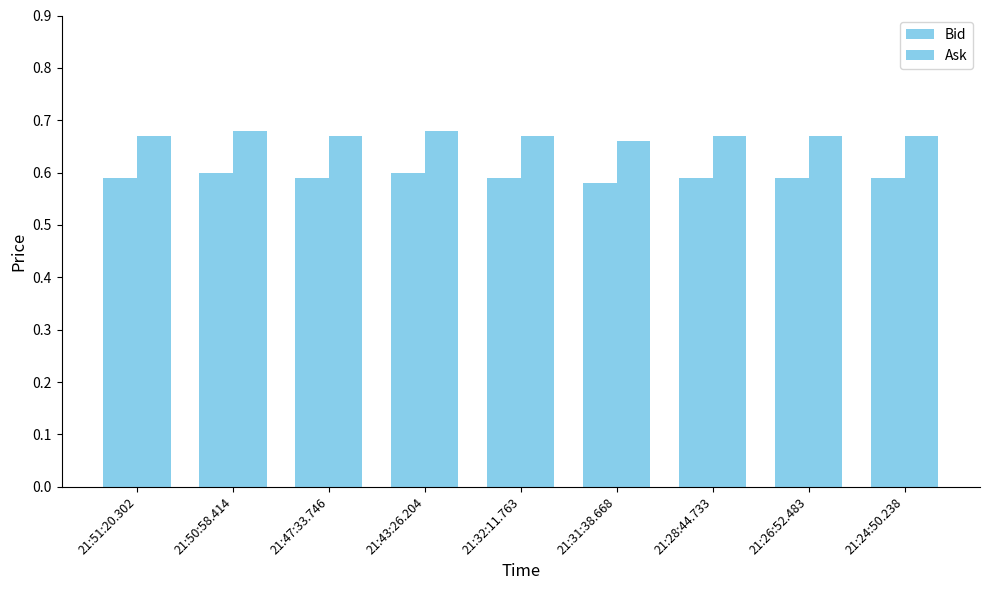

Are the bars grouped side by side (vs. stacked)?

Yes